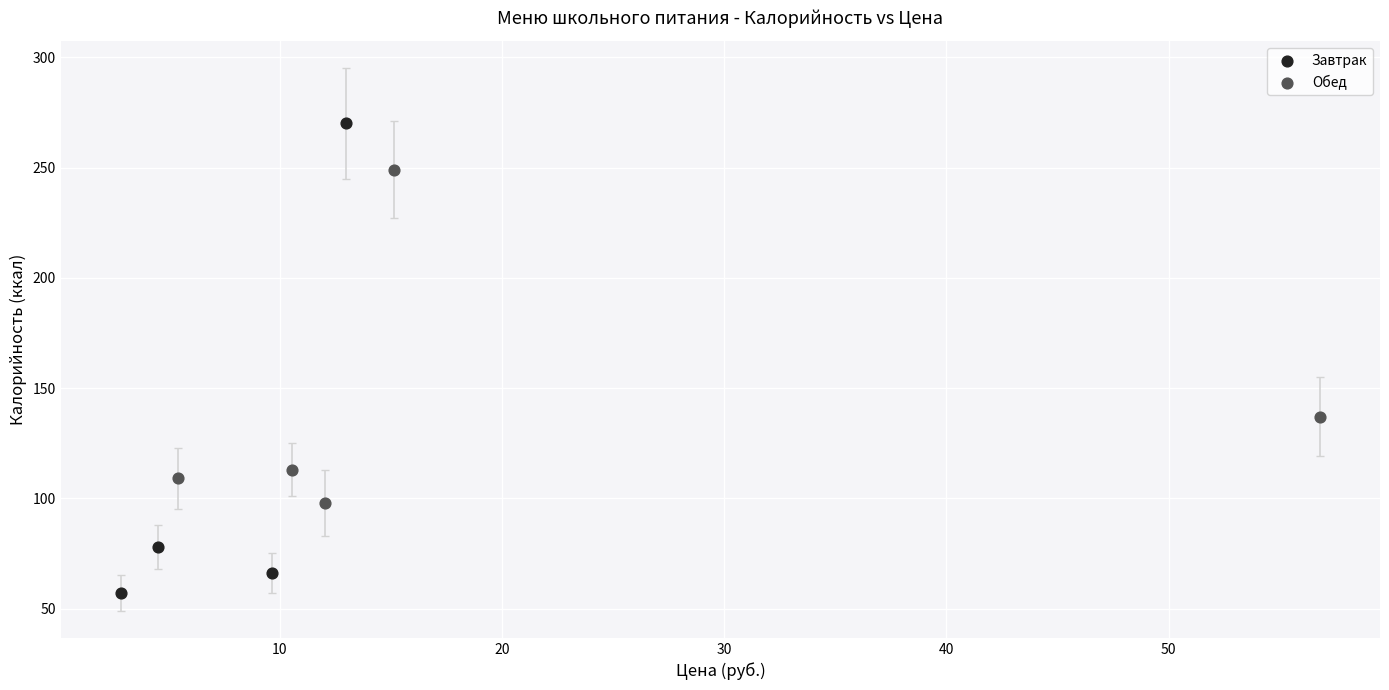

Which series has the largest Y range (max minus min)?

Завтрак